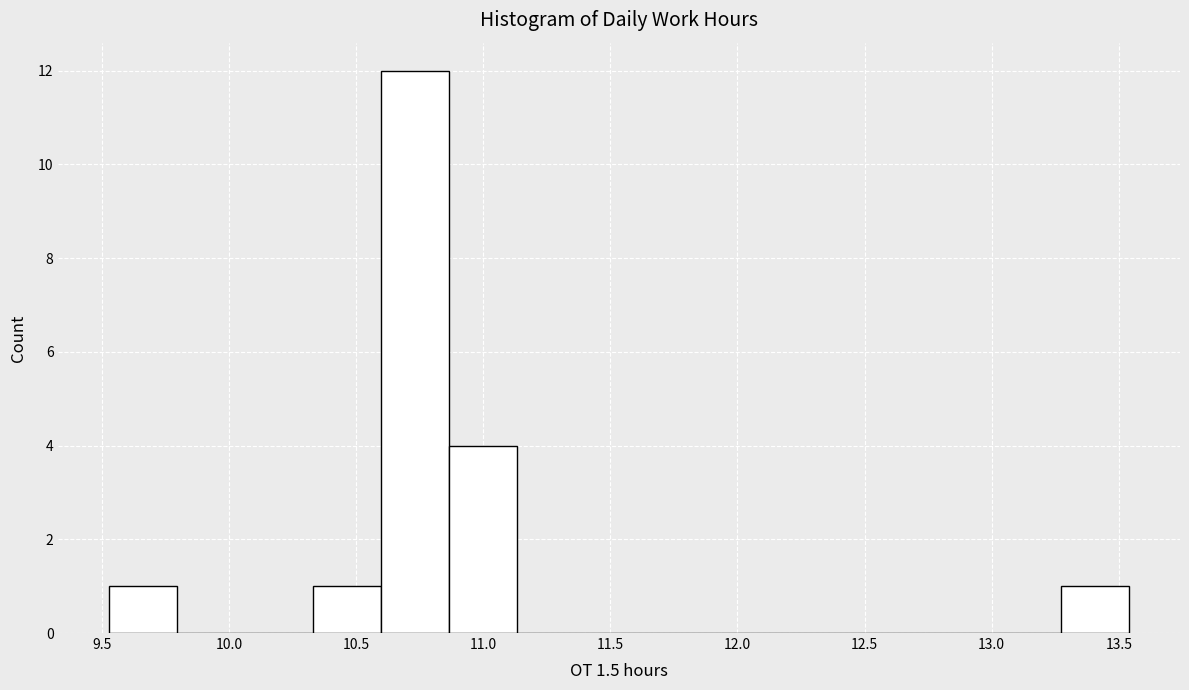

Which range on the x-axis has the tallest bar?

10.60 to 10.85